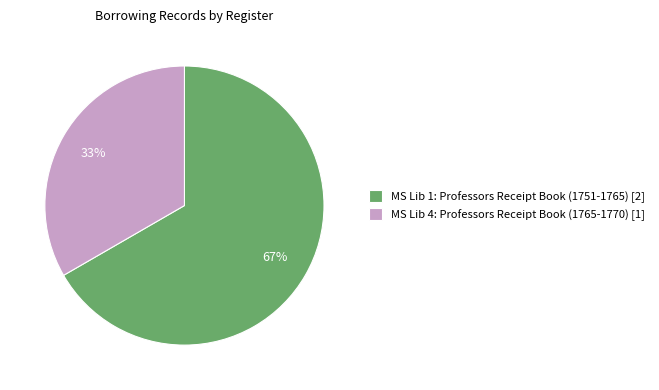

How many slices are in this pie chart?

2